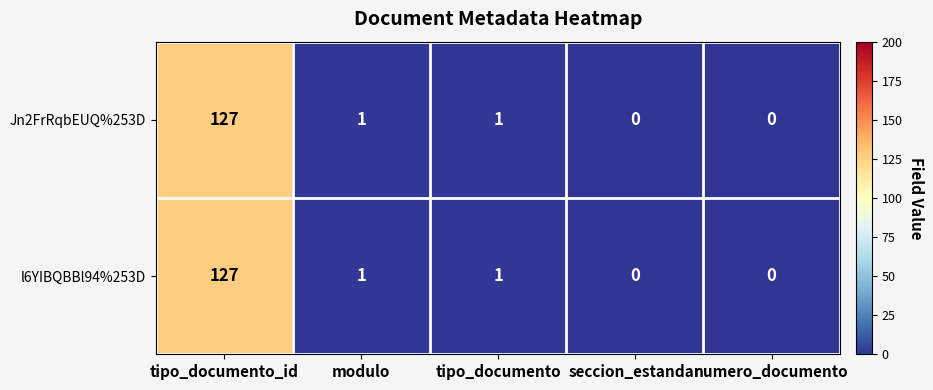

At which label does l6YIBQBBl94%253D reach its peak?

tipo_documento_id